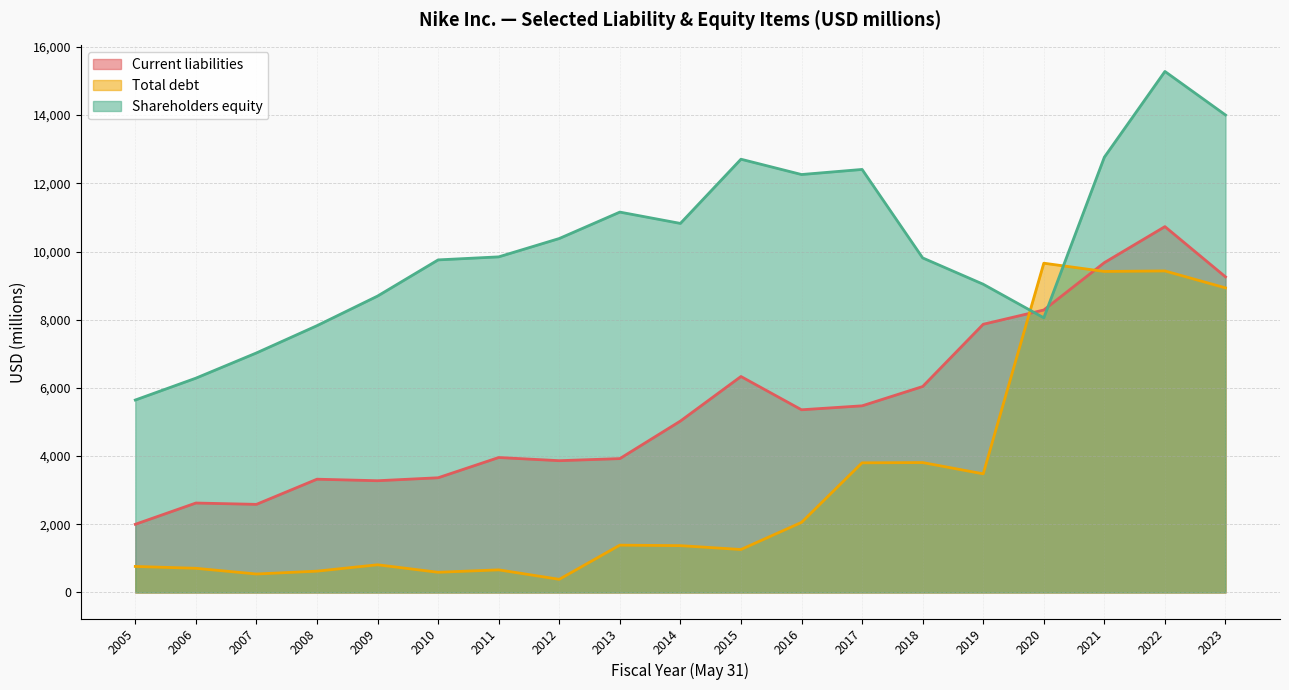

How many lines are shown in the chart?

3